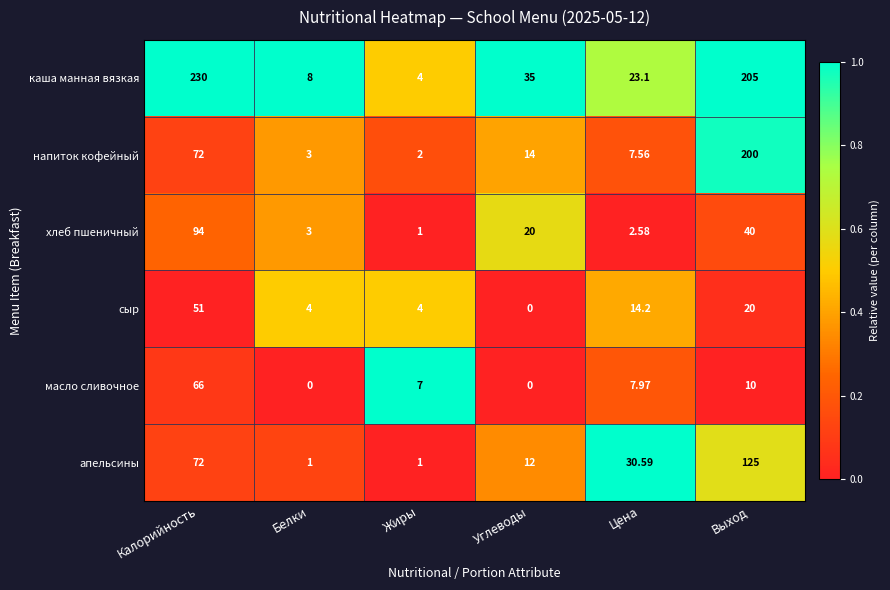

Which category has the lowest value in the сыр series?

Углеводы